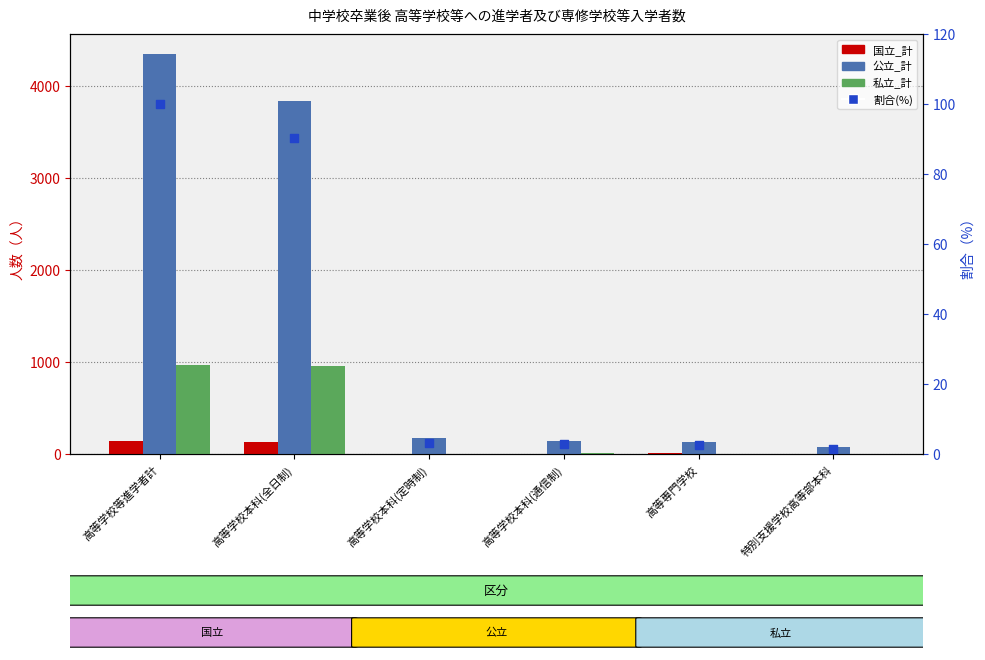

Which series has the largest Y range (max minus min)?

公立_計